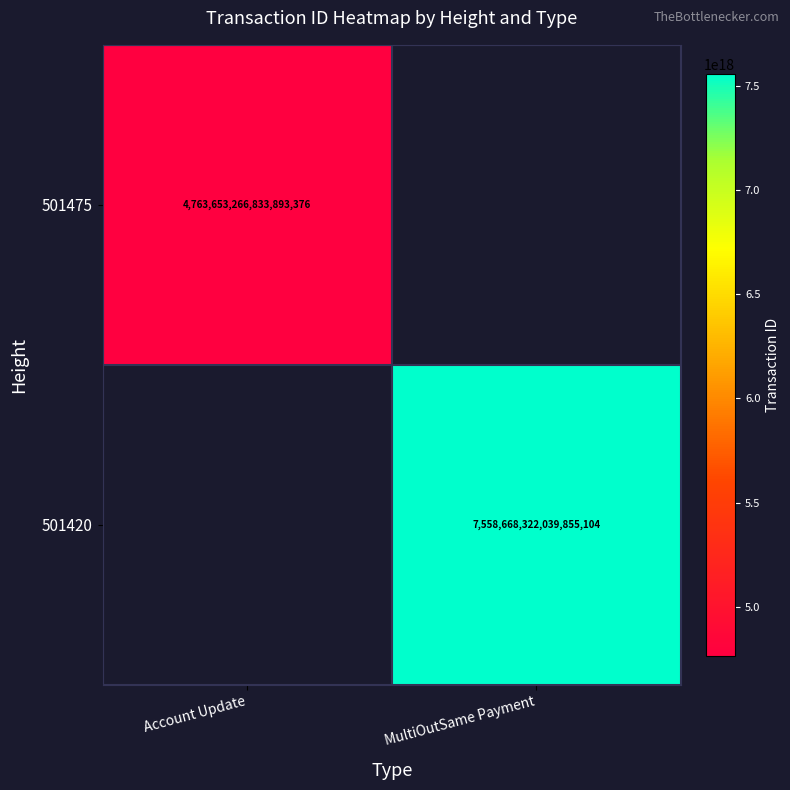

True or false: 501420 has a value of 7558668322039855104 at MultiOutSame Payment.

True